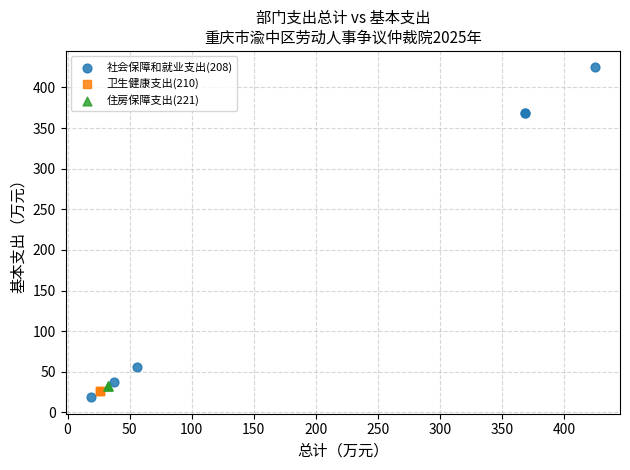

Which series contains the highest Y value?

社会保障和就业支出(208)